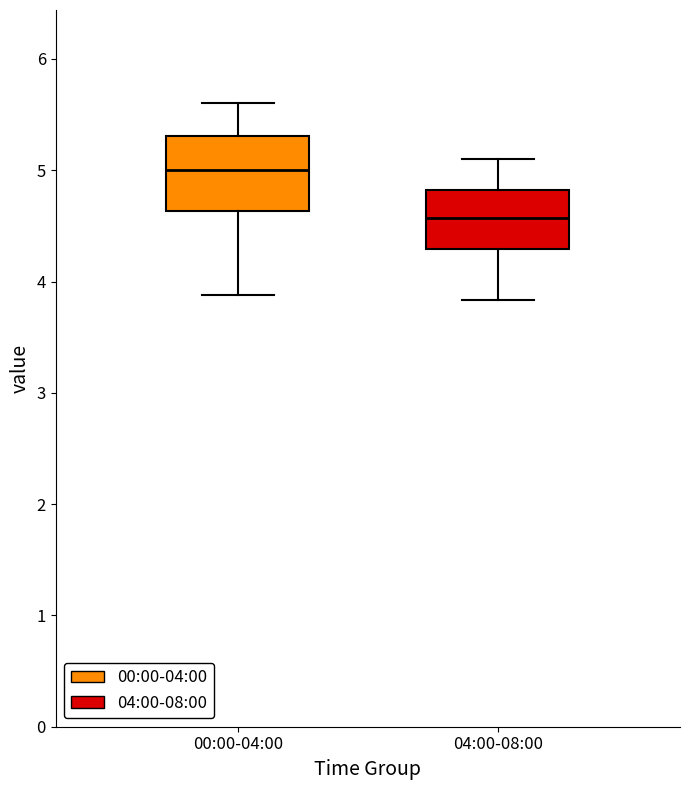

Reading left to right, transcribe this box plot: for each box, give where its median line is, the range the box spans, and where its two whiskers end, as read against the y-axis. The values are not printed on the chart, so give them approximately, as read against the axis.

00:00-04:00: median 5.0, box 4.6 to 5.3, whiskers 3.9 to 5.6
04:00-08:00: median 4.6, box 4.3 to 4.8, whiskers 3.8 to 5.1